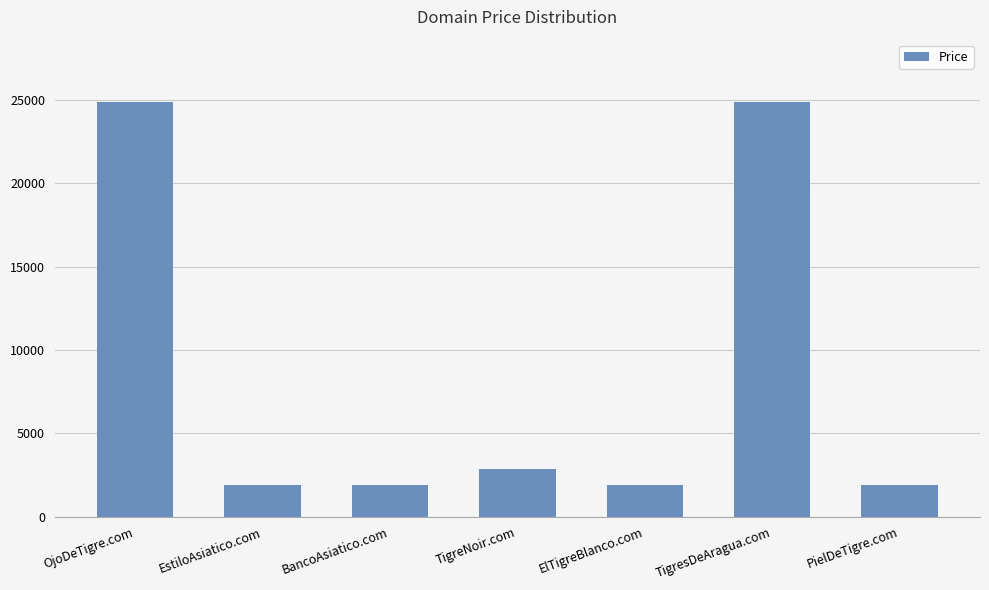

What is the sum of the values at BancoAsiatico.com and TigresDeAragua.com?

26776